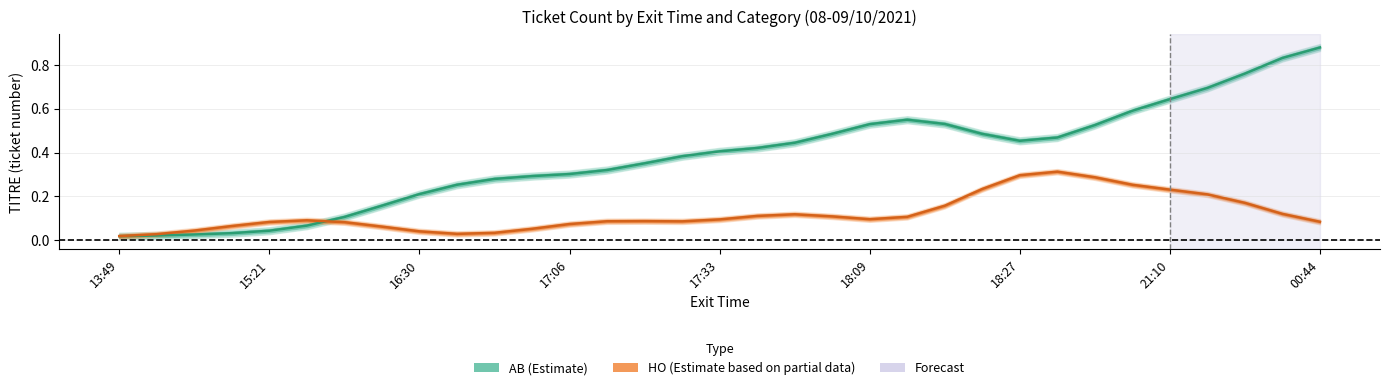

True or false: AB (Estimate) and HO (Estimate partial) intersect in this chart.

True